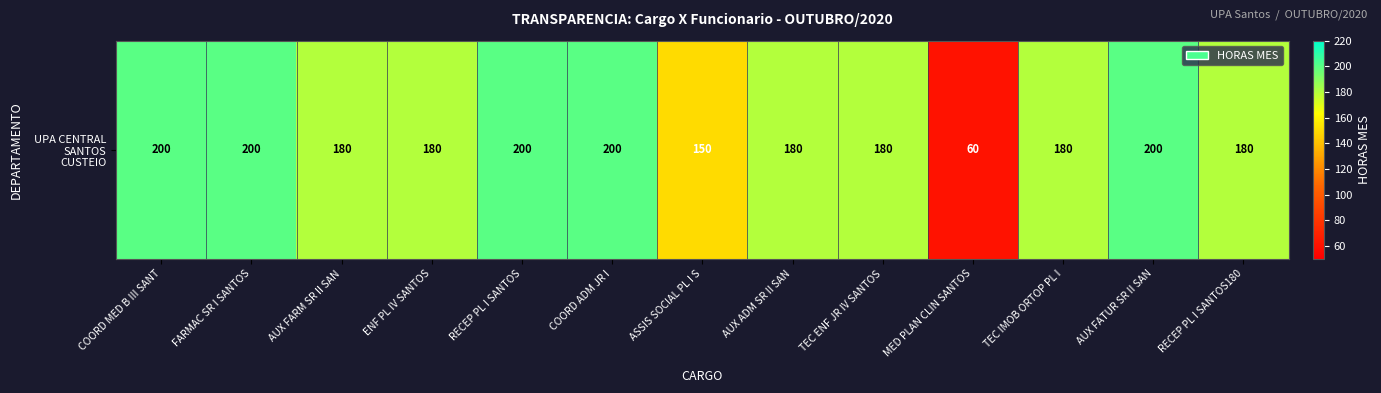

True or false: the data shows 200 at AUX FATUR SR II SAN.

True